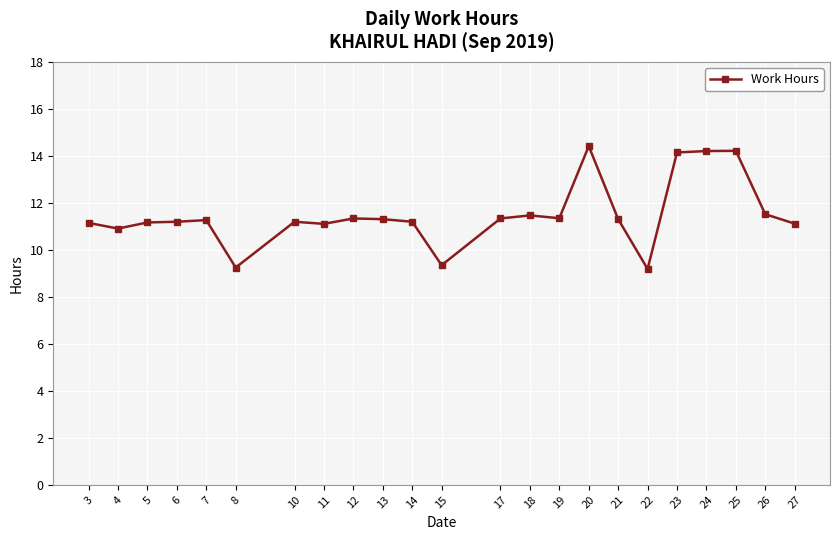

At which label does the data first exceed 11?

3